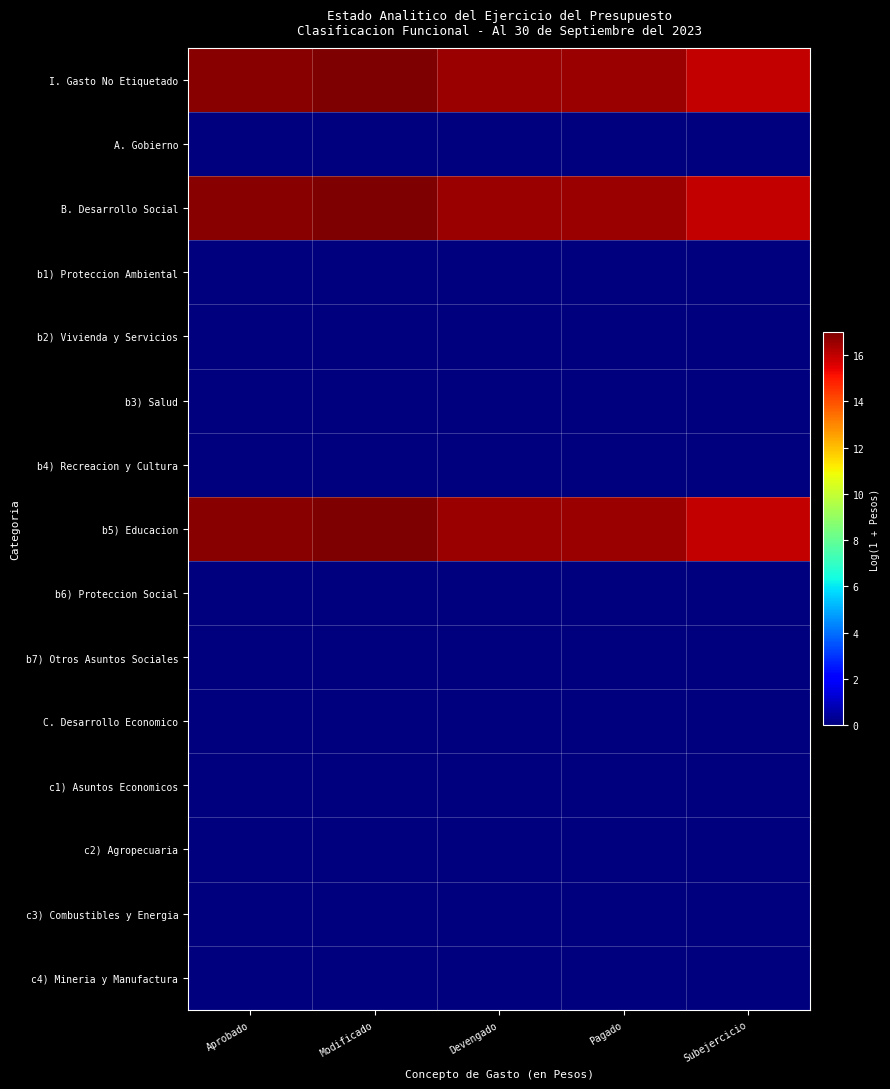

At which category is the sum across all series the highest?

Modificado